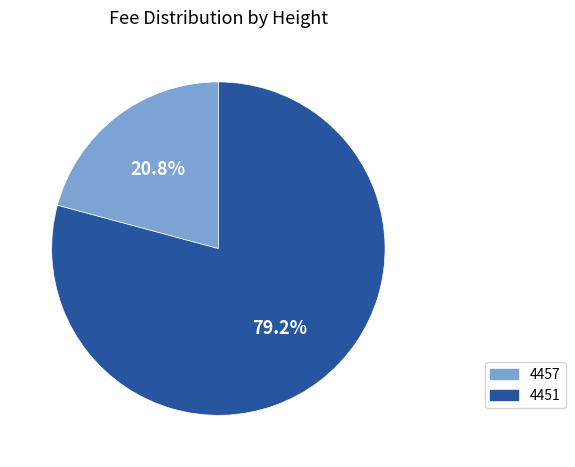

To the nearest percent, what is the difference between the 4457 and 4451 slice percentages?

58%